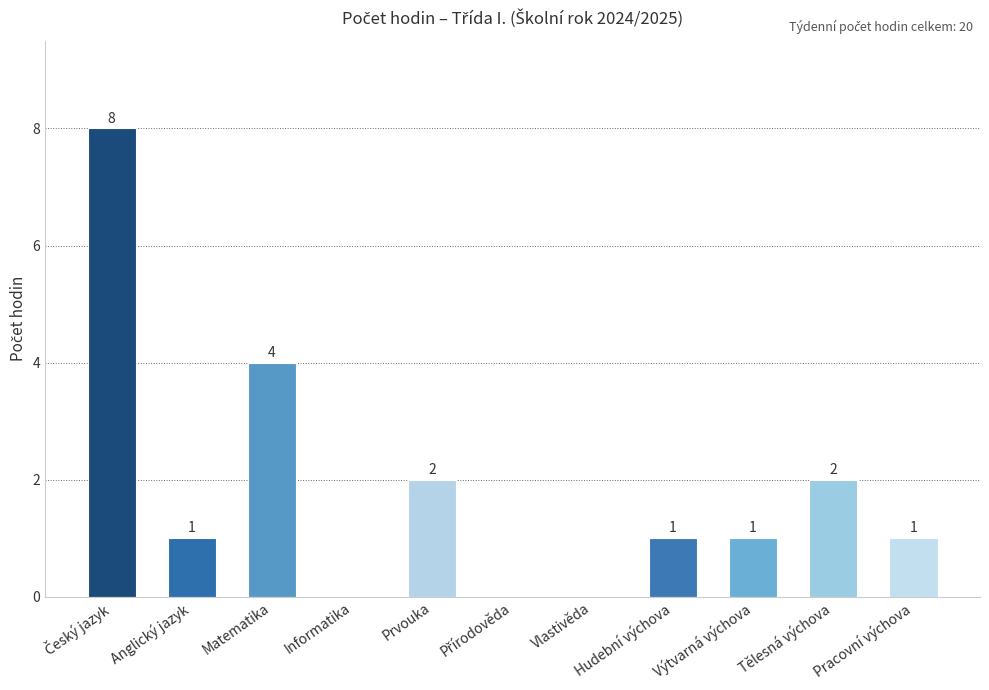

Reading left to right, transcribe all the data shown in this chart.

8	1	4	0	2	0	0	1	1	2	1